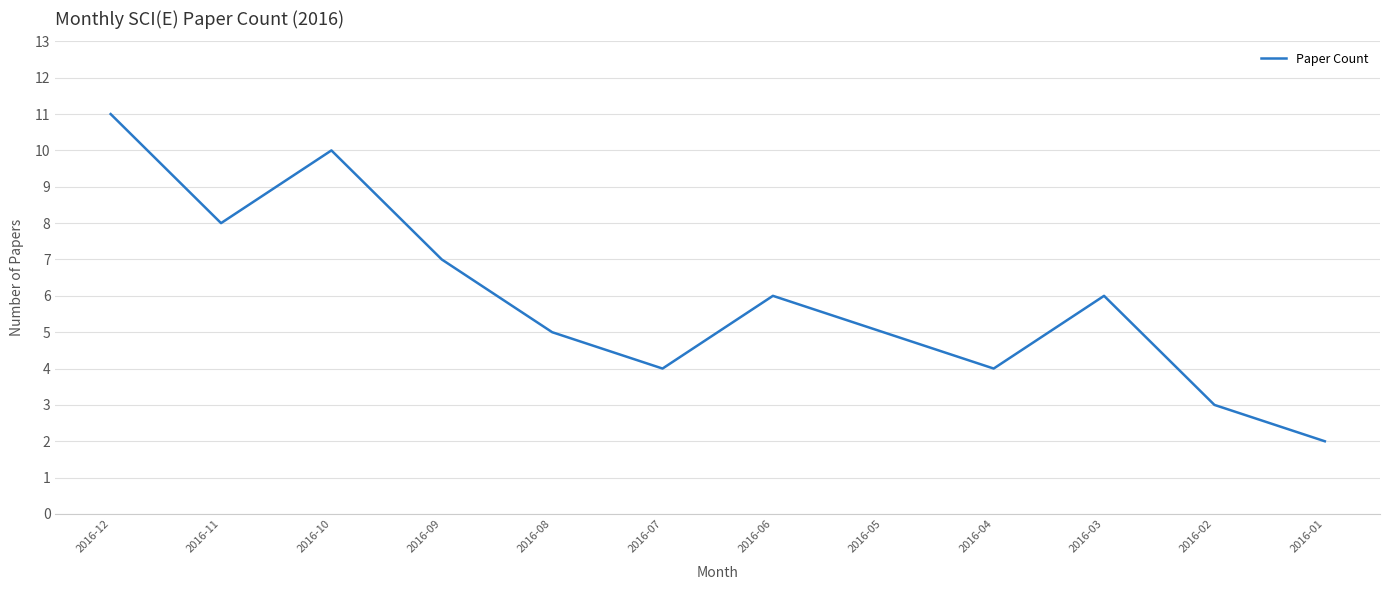

Which has a higher value, 2016-12 or 2016-01?

2016-12